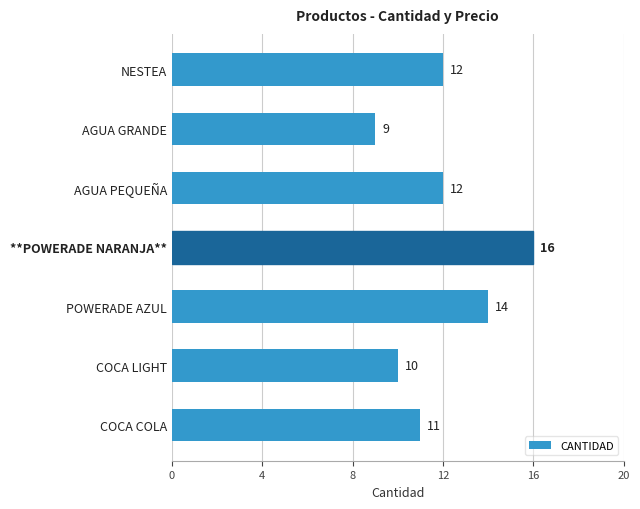

How many values are between 10 and 14?

5